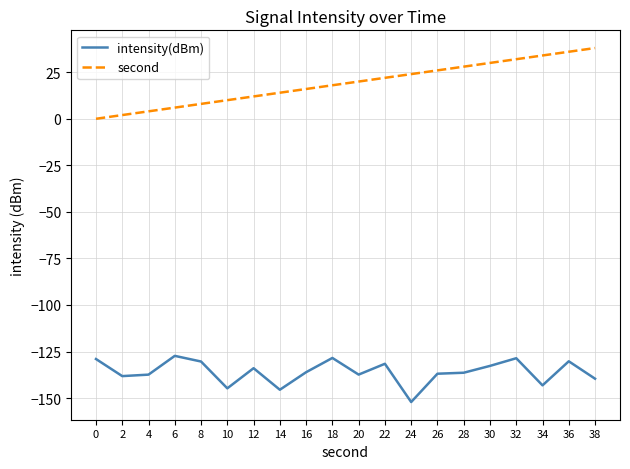

How many values in the intensity(dBm) series exceed -136?

9